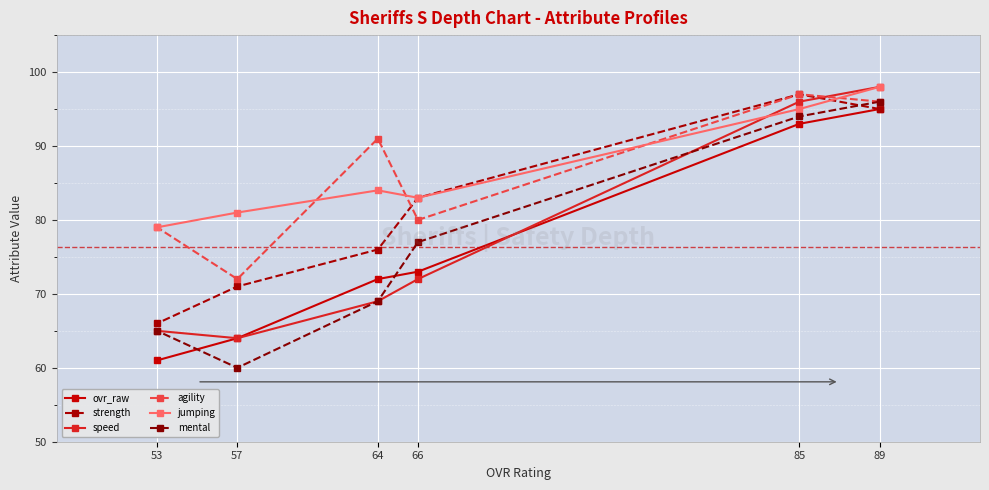

Is it true that agility equals 165 at 85?

False